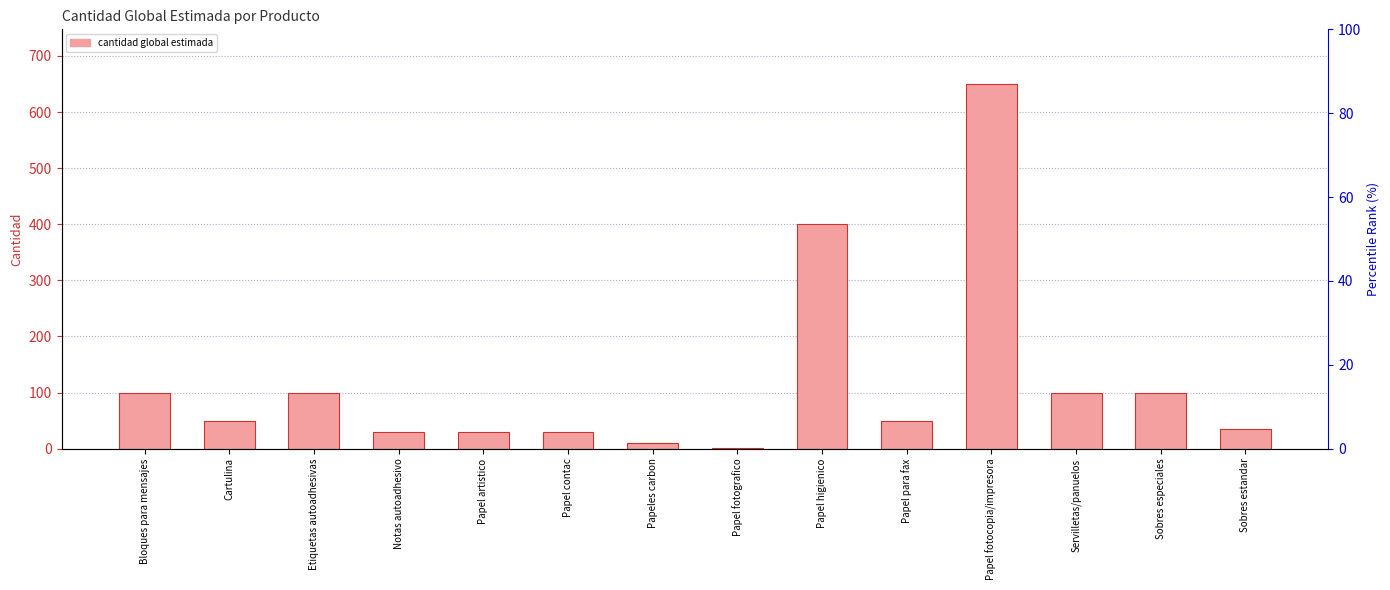

List the labels in order of value, largest first.

Papel fotocopia/impresora, Papel higienico, Bloques para mensajes, Etiquetas autoadhesivas, Servilletas/panuelos, Sobres especiales, Cartulina, Papel para fax, Sobres estandar, Notas autoadhesivo, Papel artistico, Papel contac, Papeles carbon, Papel fotografico